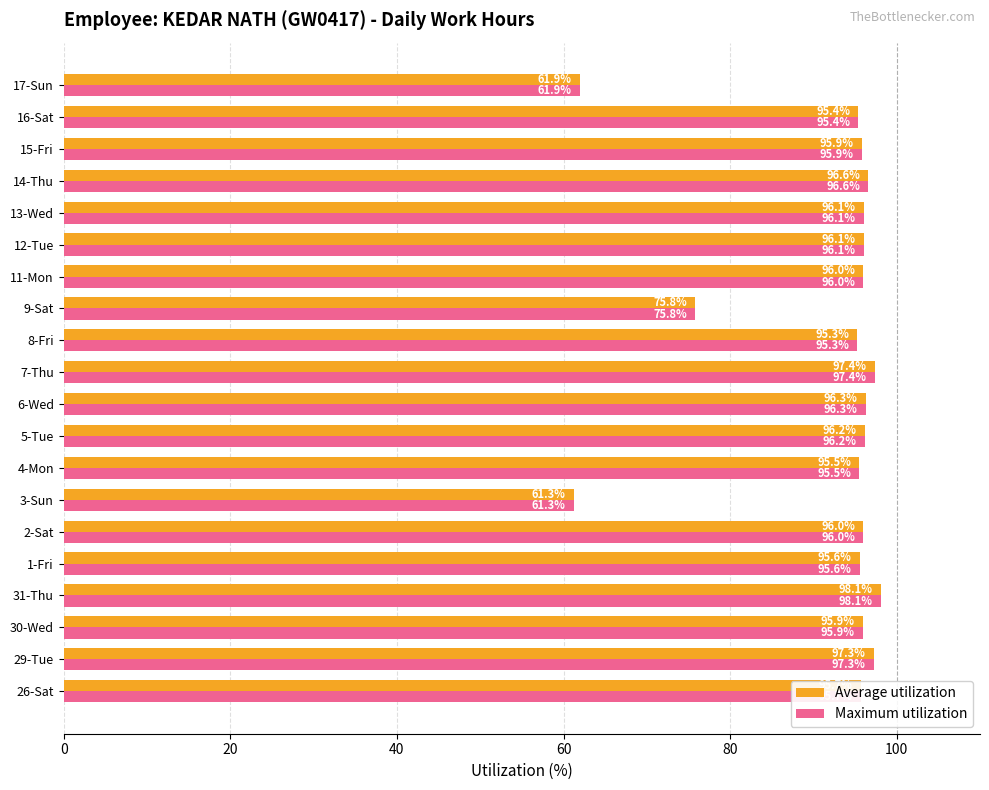

What is the sum of all Average utilization values?

1834.3